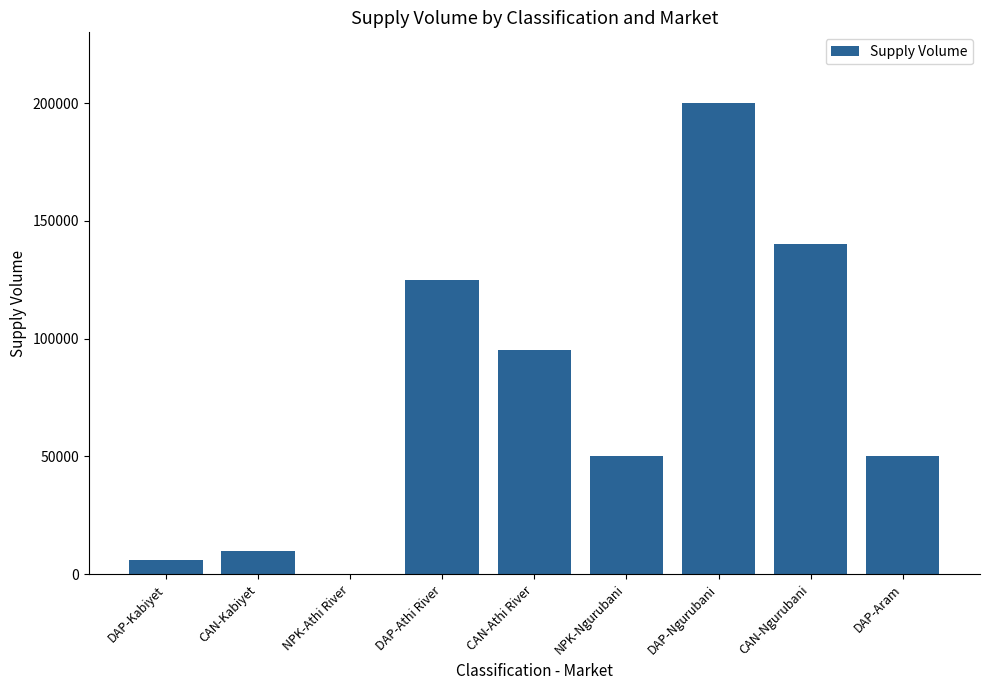

Is it true that the value at NPK-Ngurubani is 50000?

True